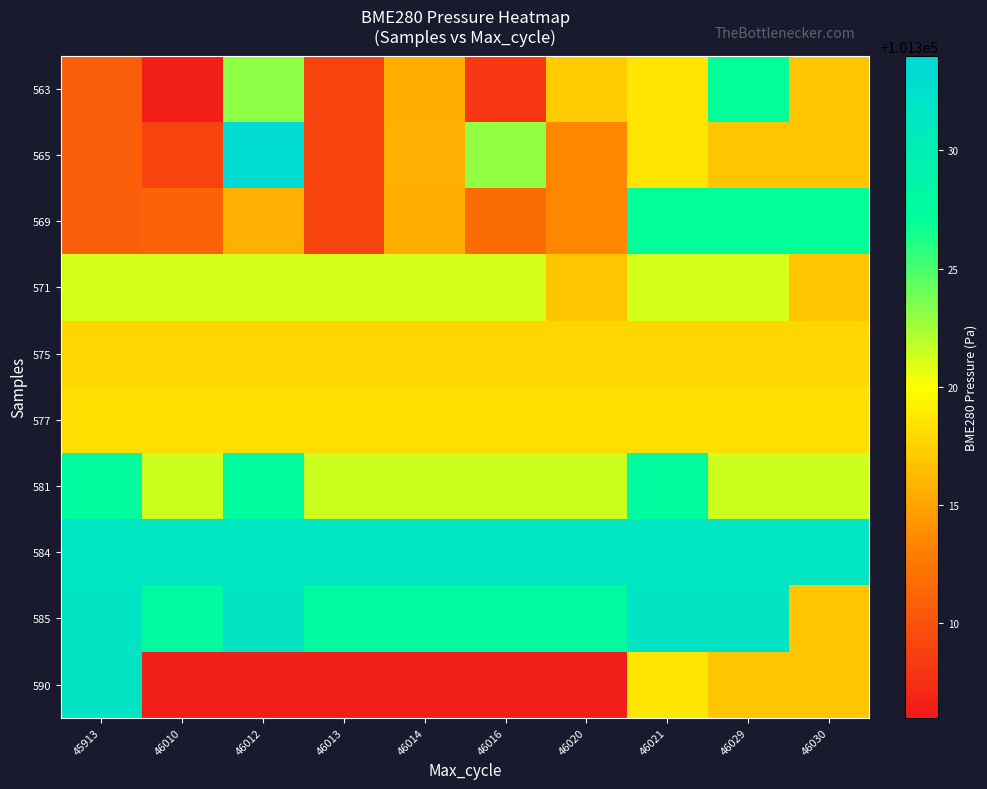

Reading left to right, list all the values displayed in this chart.

563: 45913=101310.8	46010=101306.3	46012=101323.1	46013=101309.0	46014=101315.5	46016=101308.1	46020=101317.2	46021=101318.6	46029=101327.1	46030=101316.9
565: 45913=101310.8	46010=101309.0	46012=101333.2	46013=101309.0	46014=101315.7	46016=101323.0	46020=101313.5	46021=101318.6	46029=101316.9	46030=101316.9
569: 45913=101310.8	46010=101311.1	46012=101315.7	46013=101309.0	46014=101315.5	46016=101311.8	46020=101313.5	46021=101327.1	46029=101327.1	46030=101327.1
571: 45913=101321.2	46010=101321.2	46012=101321.2	46013=101321.2	46014=101321.2	46016=101321.2	46020=101316.9	46021=101321.2	46029=101321.2	46030=101316.9
575: 45913=101317.8	46010=101317.8	46012=101317.8	46013=101317.8	46014=101317.8	46016=101317.8	46020=101317.8	46021=101317.8	46029=101317.8	46030=101317.8
577: 45913=101318.2	46010=101318.2	46012=101318.2	46013=101318.2	46014=101318.2	46016=101318.2	46020=101318.2	46021=101318.2	46029=101318.2	46030=101318.2
581: 45913=101327.6	46010=101321.4	46012=101327.6	46013=101321.4	46014=101321.4	46016=101321.4	46020=101321.4	46021=101327.6	46029=101321.4	46030=101321.4
584: 45913=101331.6	46010=101331.6	46012=101331.6	46013=101331.6	46014=101331.6	46016=101331.6	46020=101331.6	46021=101331.6	46029=101331.6	46030=101331.6
585: 45913=101331.7	46010=101327.8	46012=101331.7	46013=101327.8	46014=101327.8	46016=101327.8	46020=101327.8	46021=101331.7	46029=101331.7	46030=101316.9
590: 45913=101331.7	46010=101306.3	46012=101306.3	46013=101306.3	46014=101306.3	46016=101306.3	46020=101306.3	46021=101318.6	46029=101316.9	46030=101316.9